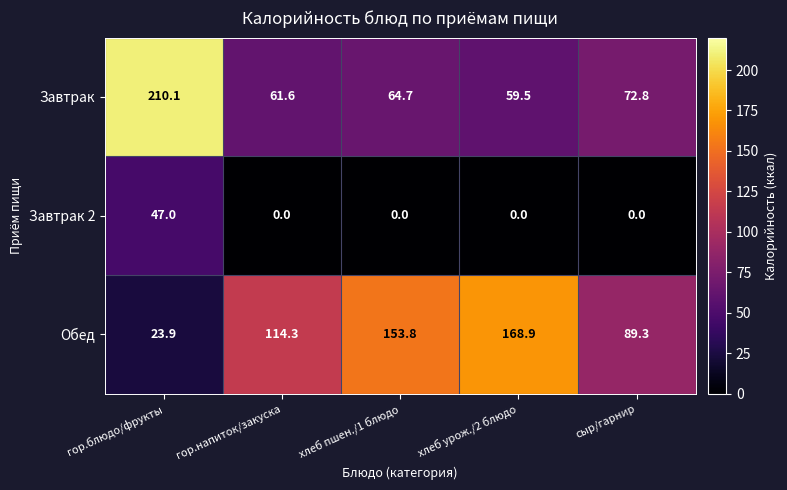

What is the highest value of the Завтрак 2 series?

47.0